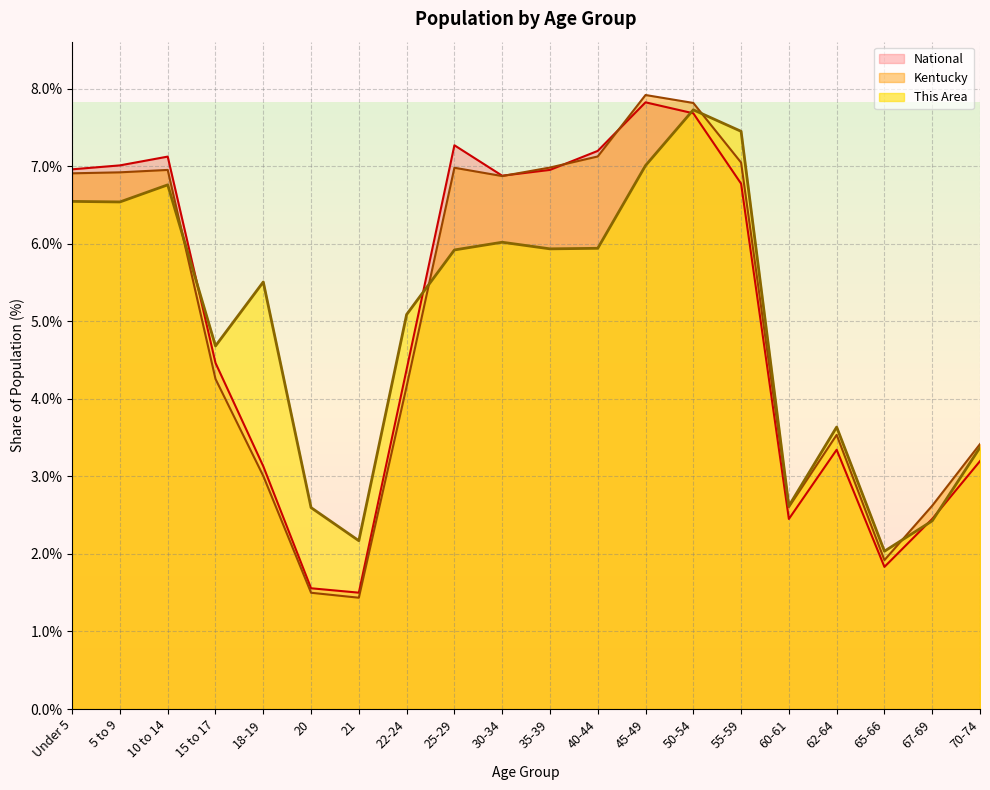

Where is National nearest to the value 4?

22-24